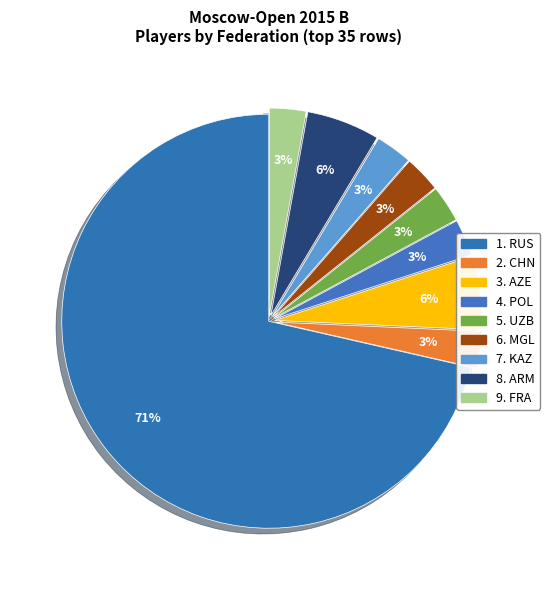

How many slices are in this pie chart?

9